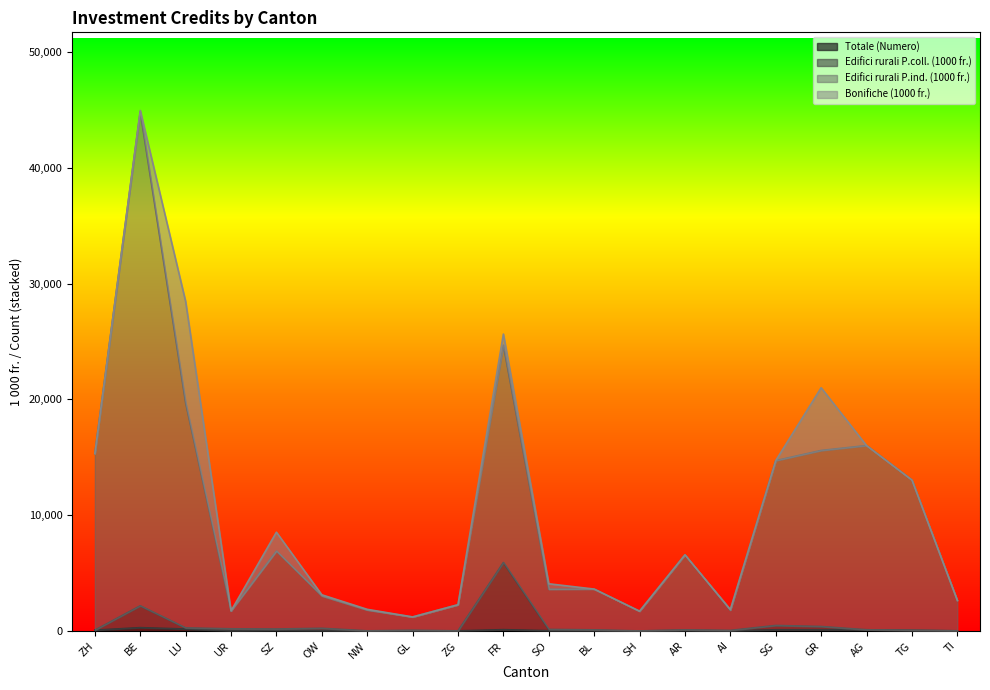

Is it true that Totale (Numero) equals 82.4 at AR?

False